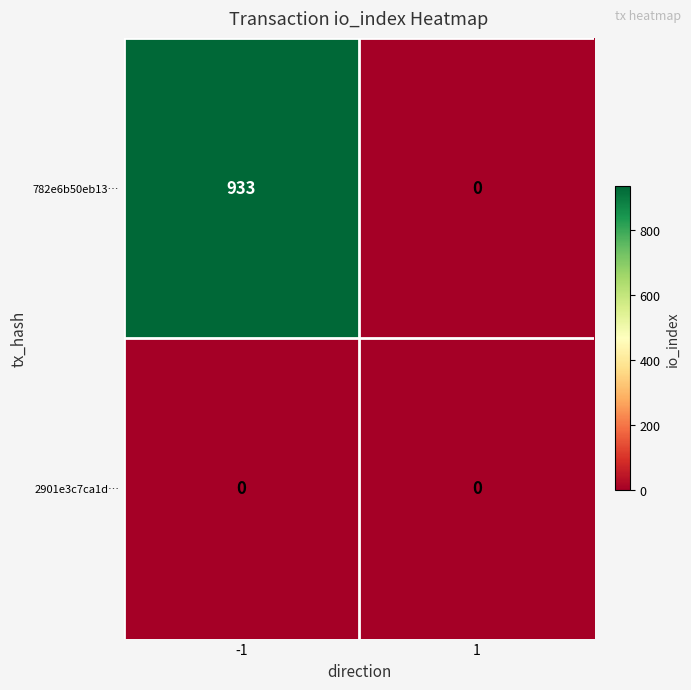

Reading right to left, extract all data points from this chart.

782e6b50eb13…: 0	933
2901e3c7ca1d…: 0	0